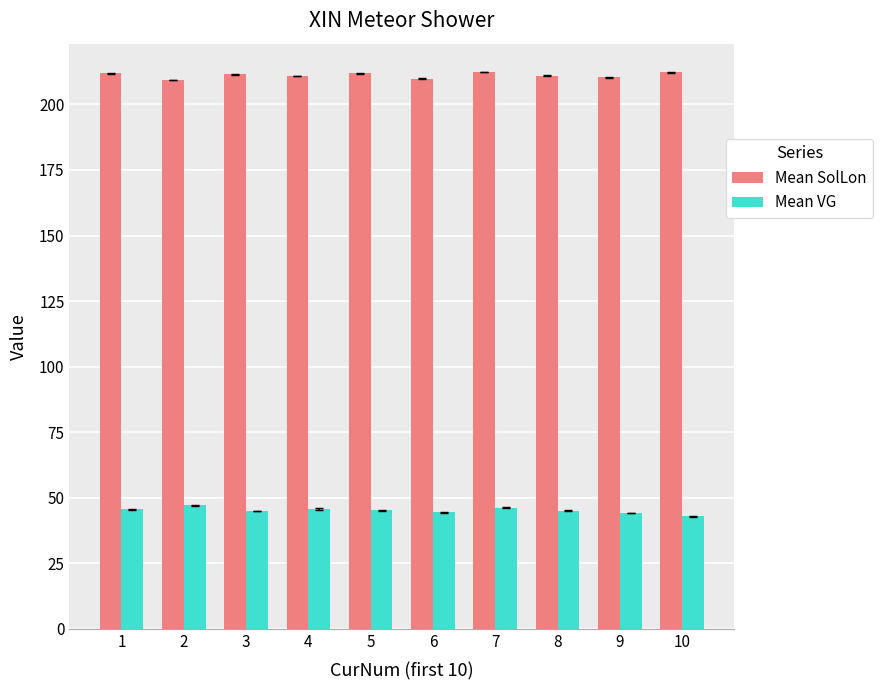

What is the difference between the maximum and minimum values in the Mean VG series?

4.2